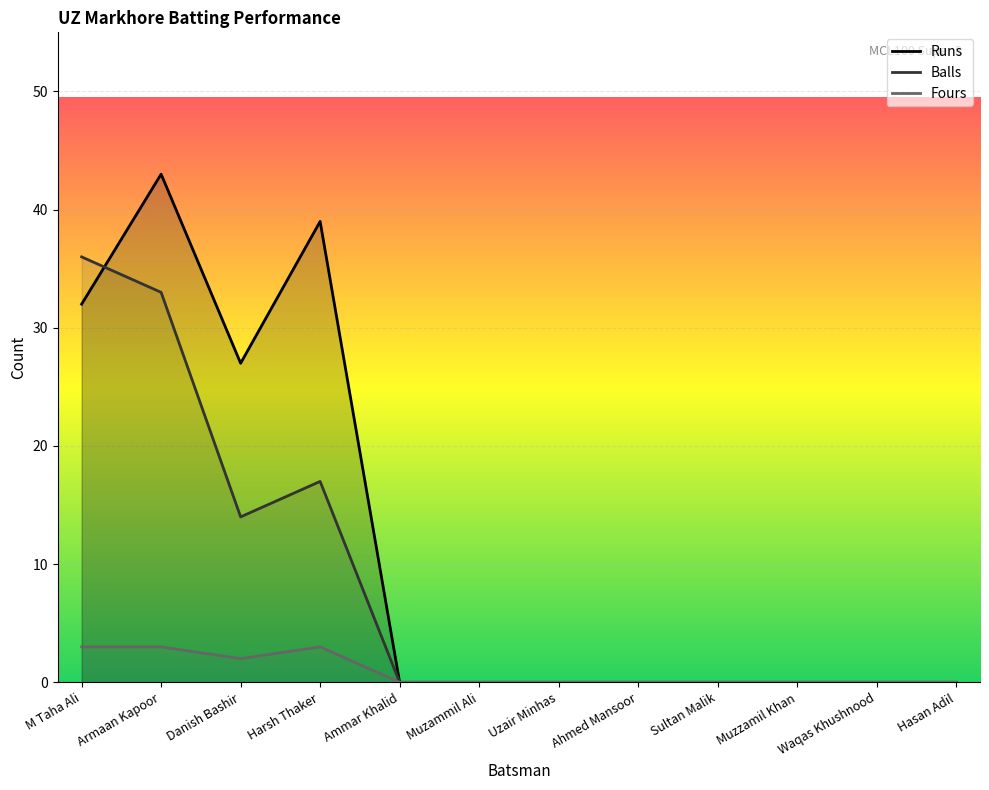

True or false: Fours has a value of 3 at Harsh Thaker.

True